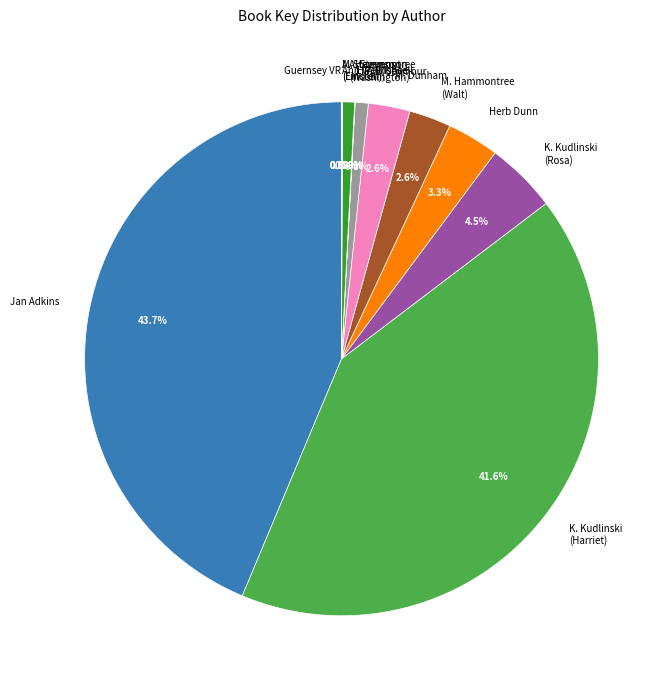

Which slice is the largest?

Jan Adkins